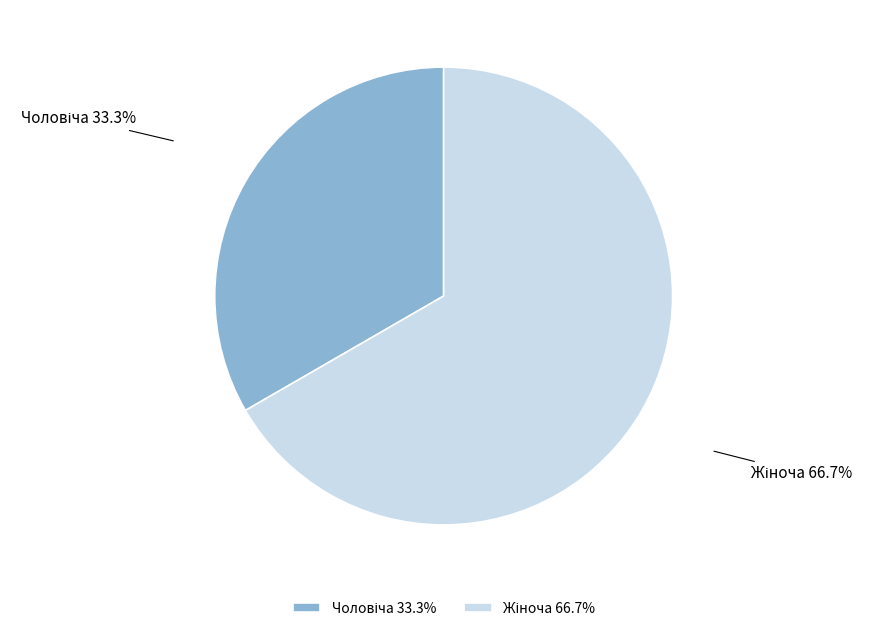

Is there any slice that represents more than half of the pie?

Yes